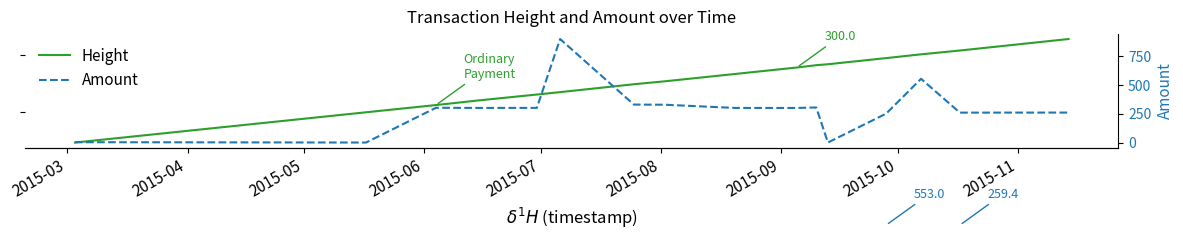

How many values in the Amount series exceed 300?

9